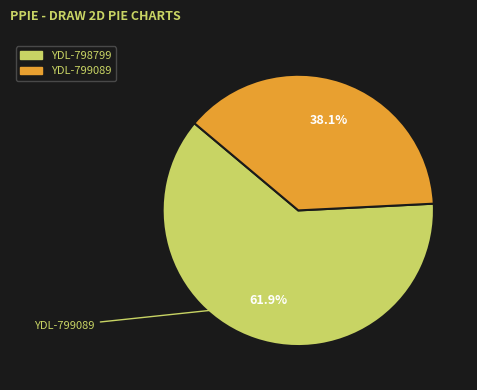

Count the number of slices in the pie.

2